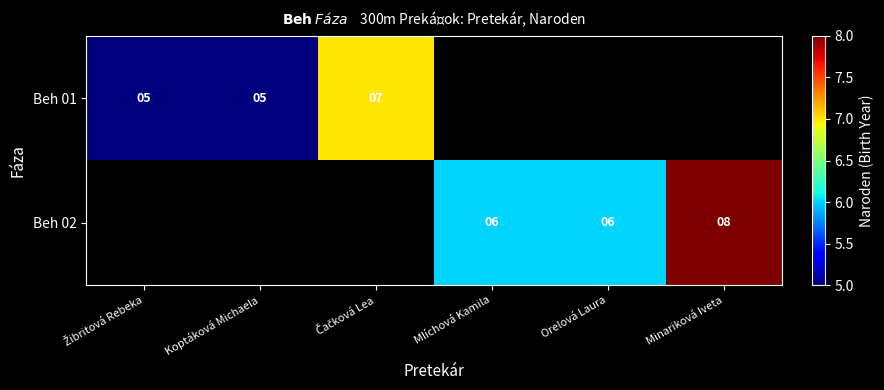

The value of Beh 02 at Mlíchová Kamila is 6. True or false?

True